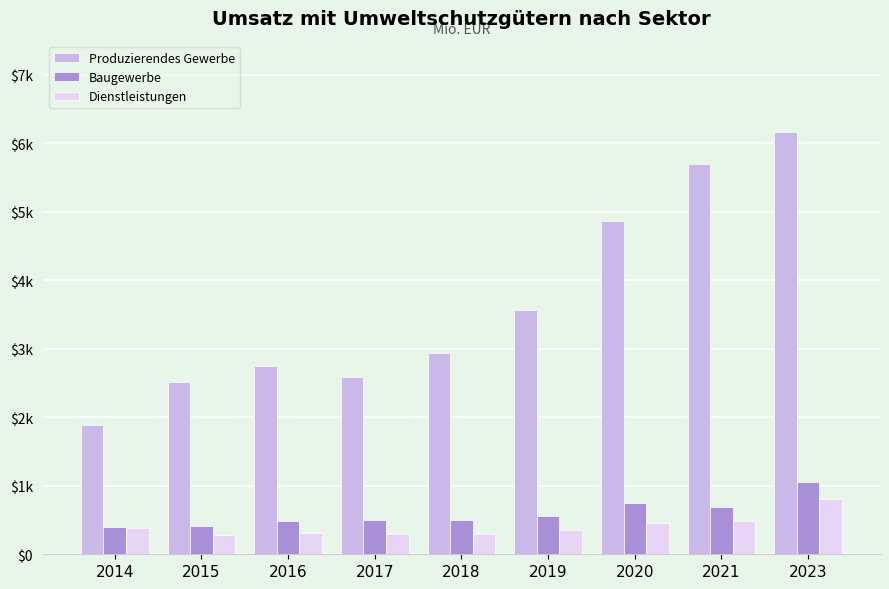

What are all the series names shown in the legend?

Produzierendes Gewerbe, Baugewerbe, Dienstleistungen